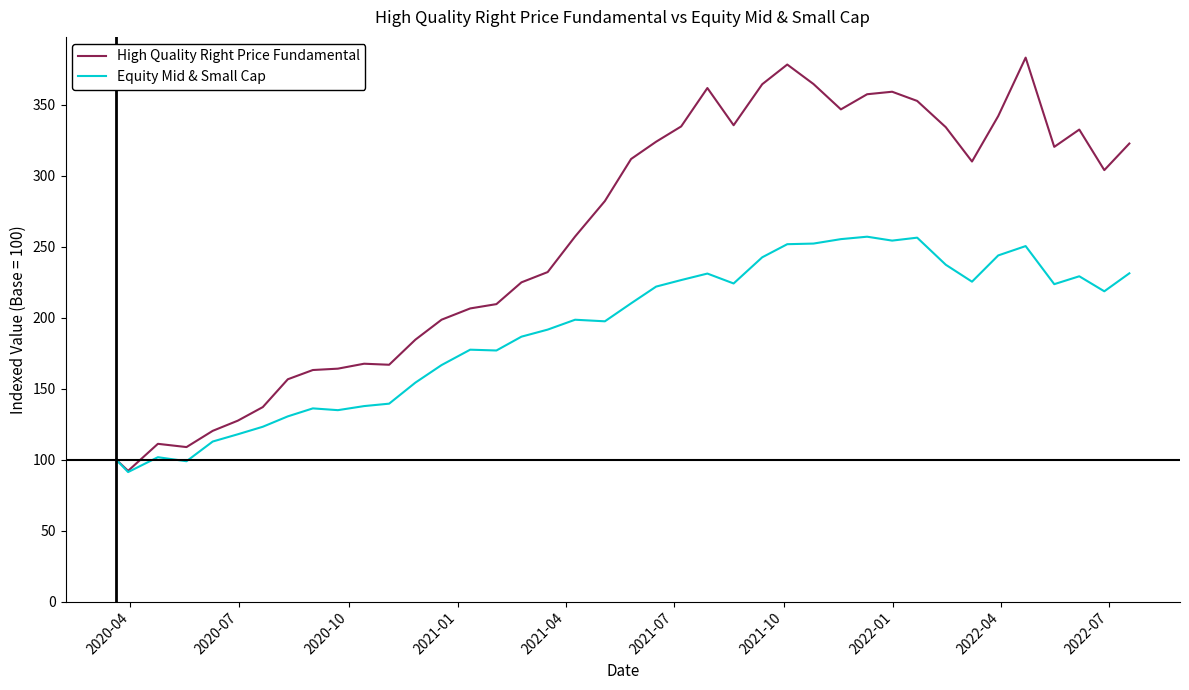

What is the maximum value shown in the chart?

383.3